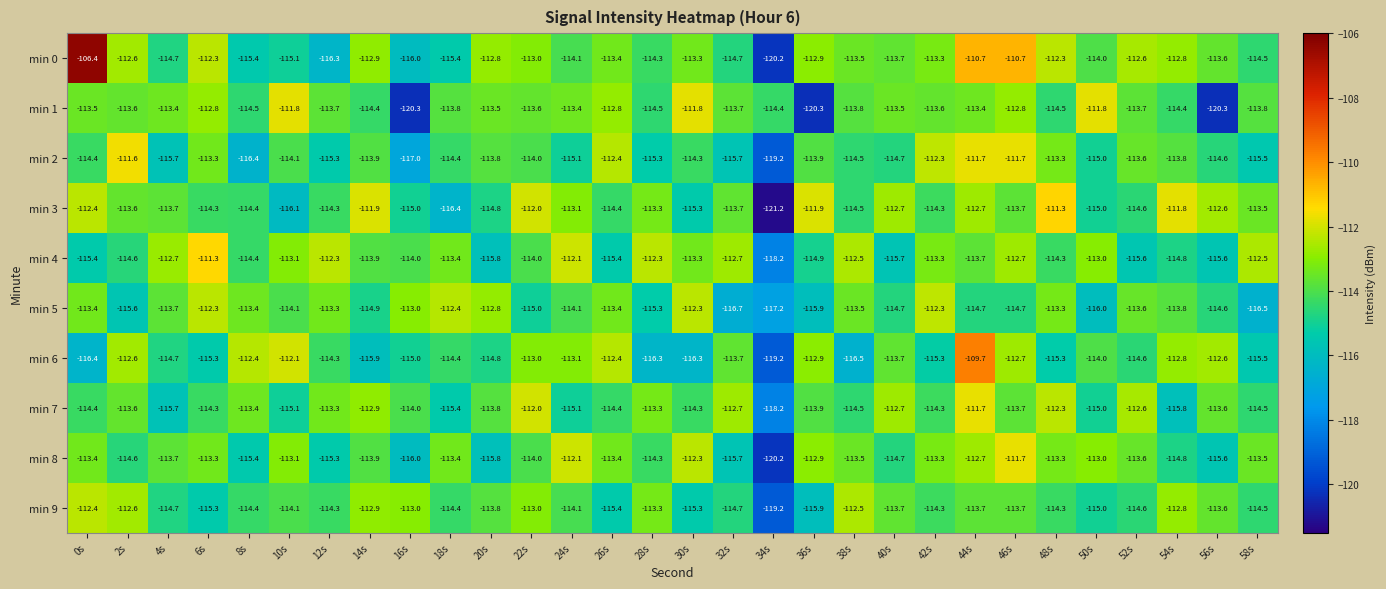

Which series has the largest total across all categories?

min 0